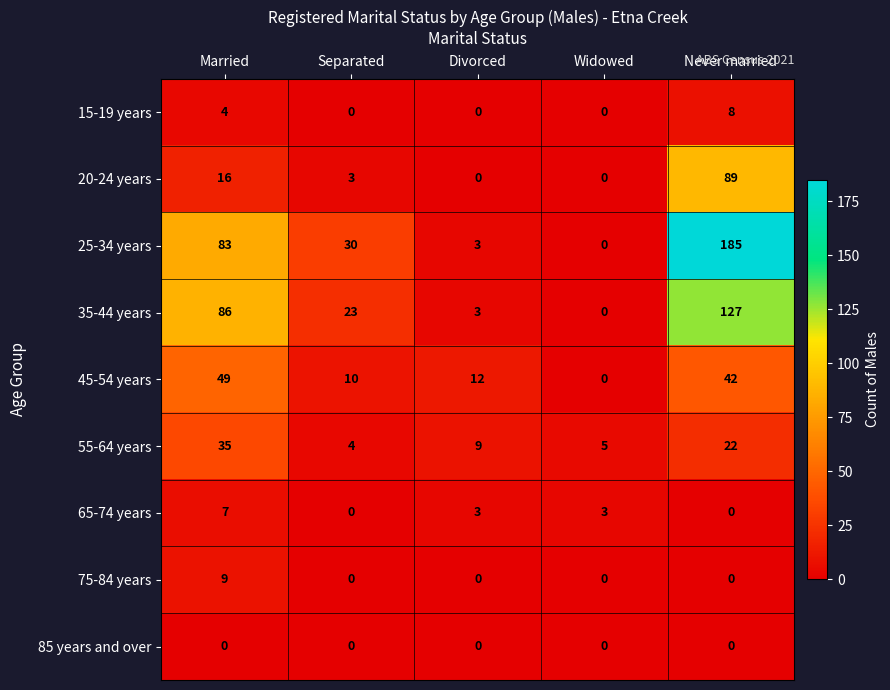

What is the maximum value shown in the chart?

185